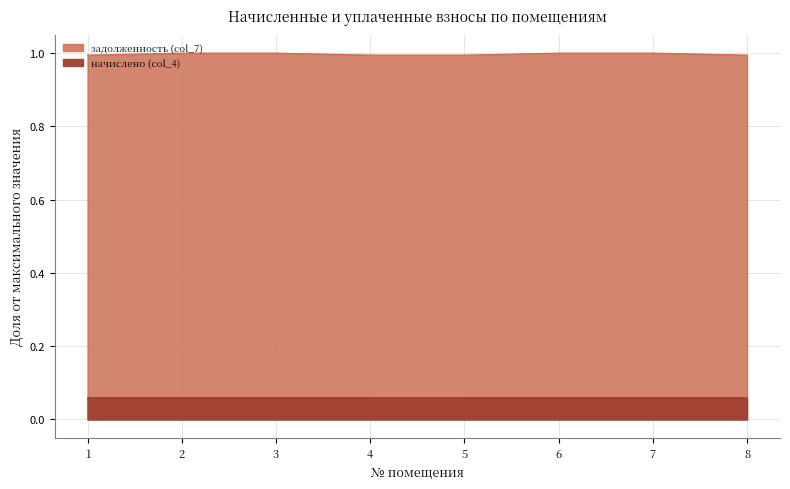

What is the maximum value shown in the chart?

1.0